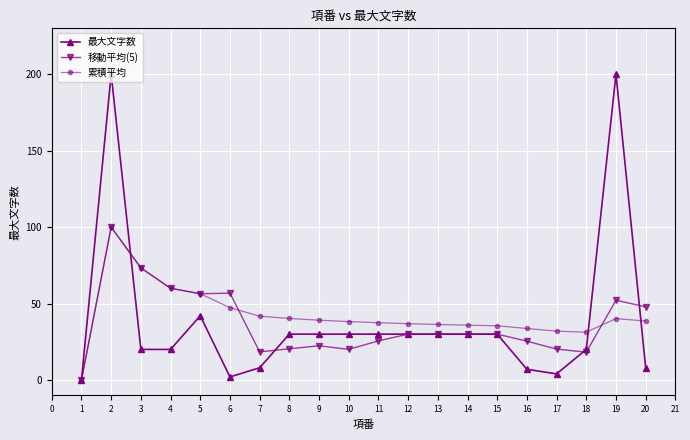

Is this an area chart (filled region under the line)?

No